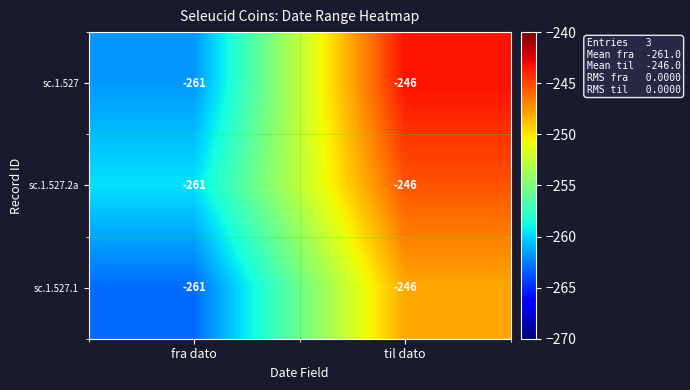

The value of sc.1.527.2a at fra dato is -60. True or false?

False